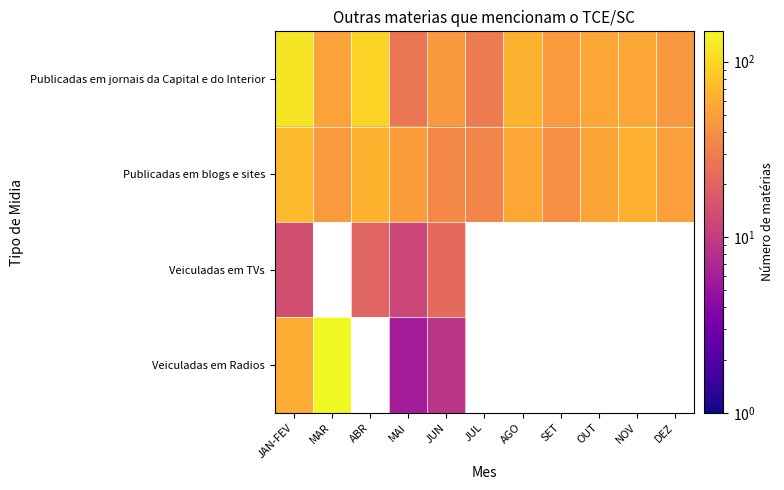

The value of Publicadas em blogs e sites at DEZ is 30.7. True or false?

False